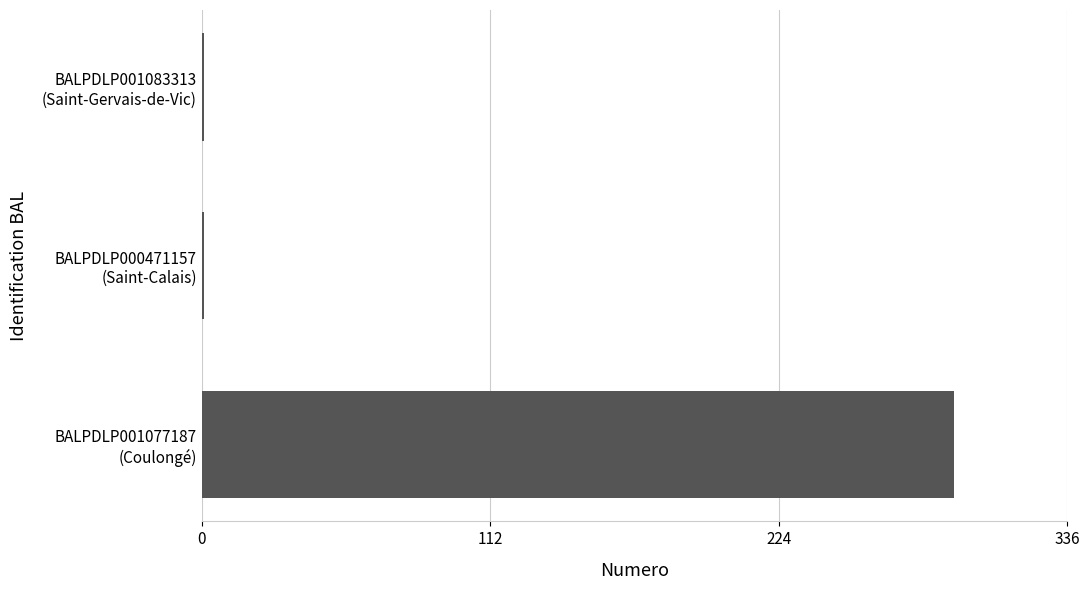

What is the sum of all values?

295